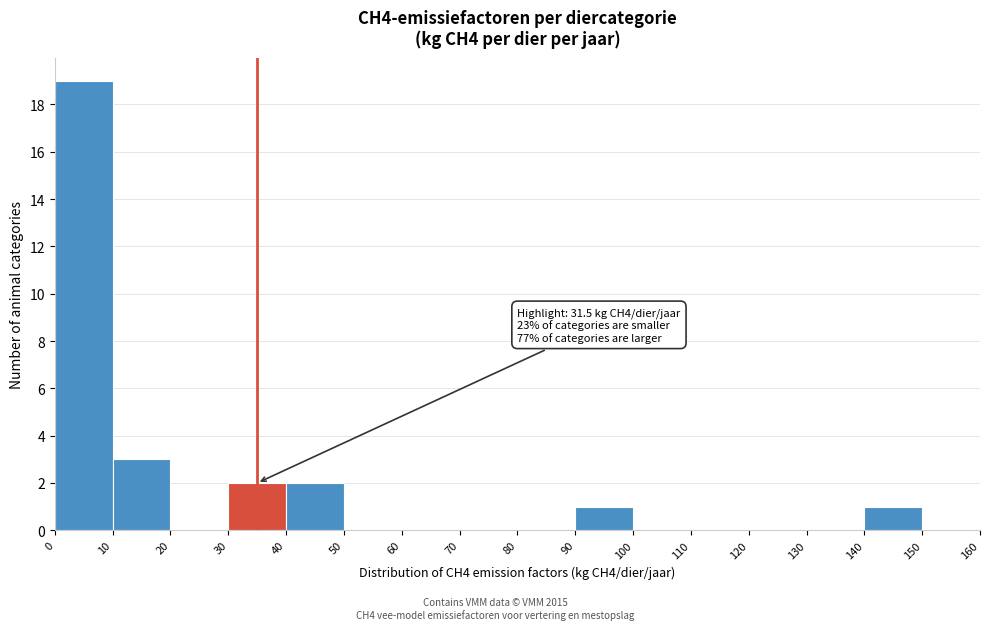

Which range on the x-axis has the tallest bar?

0 to 10